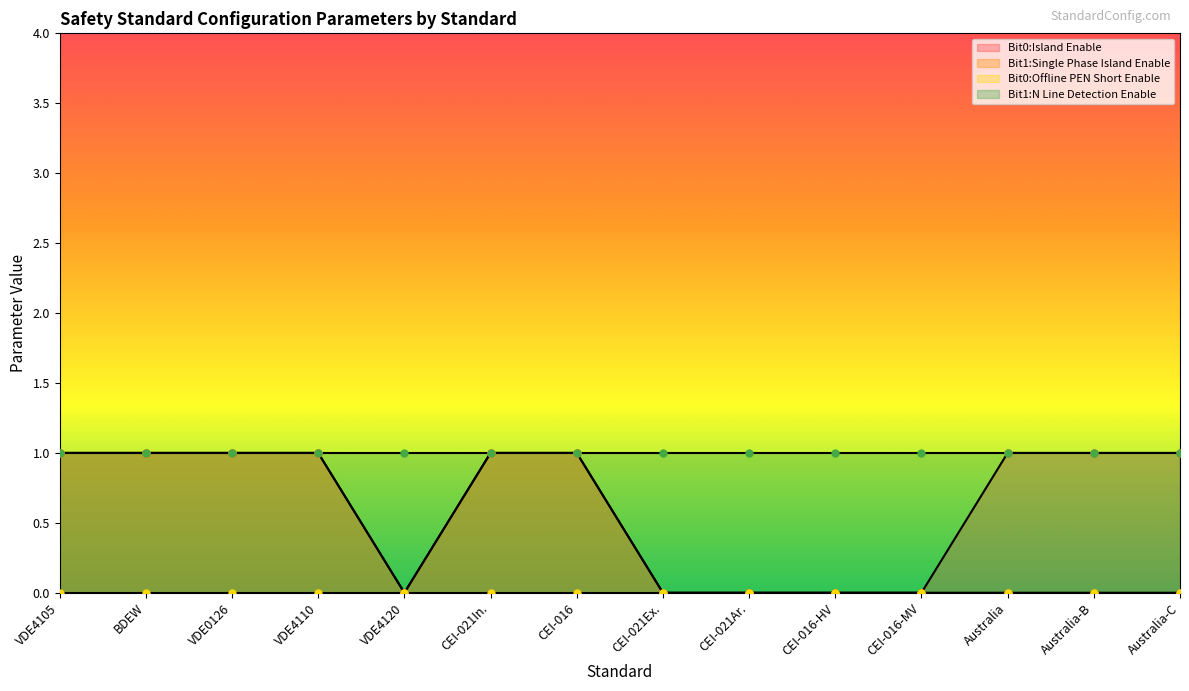

What is the sum of the Bit0:Island Enable values at VDE4105 and Australia-B?

2